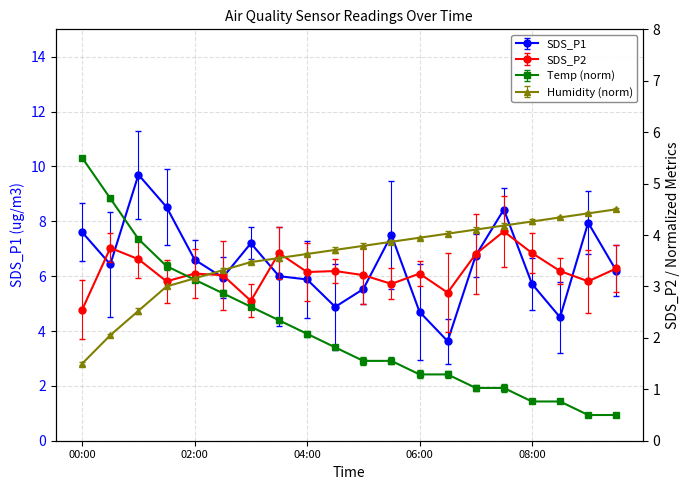

At which category does the chart reach its peak across all series?

01:00